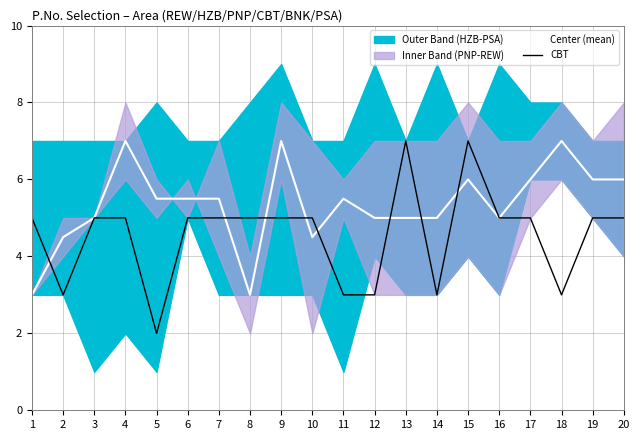

Between which two adjacent categories do Center (mean) and CBT first intersect?

1 and 2